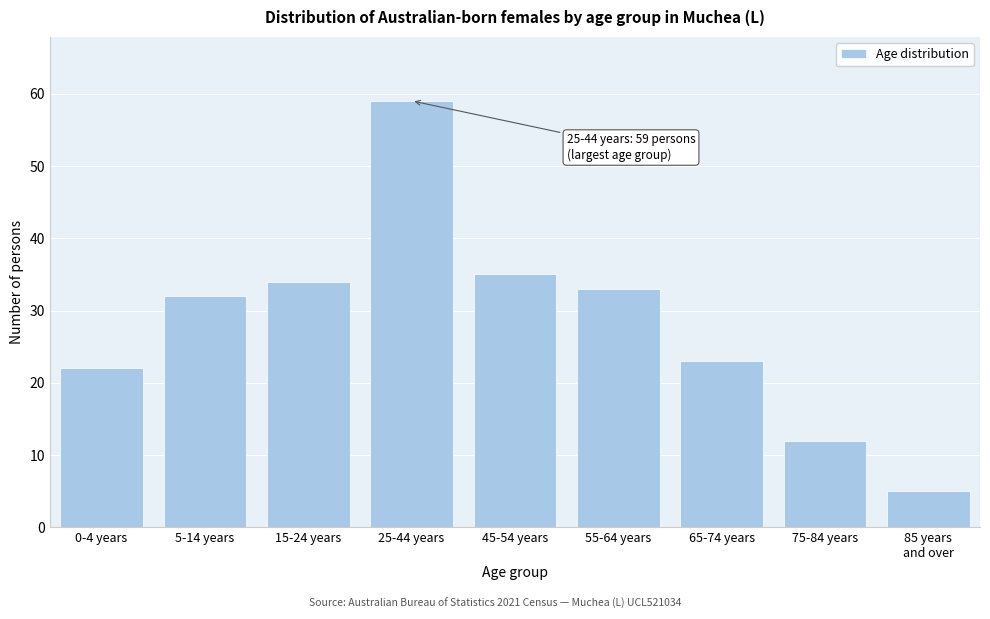

Reading left to right, list all the values displayed in this chart.

22	32	34	59	35	33	23	12	5